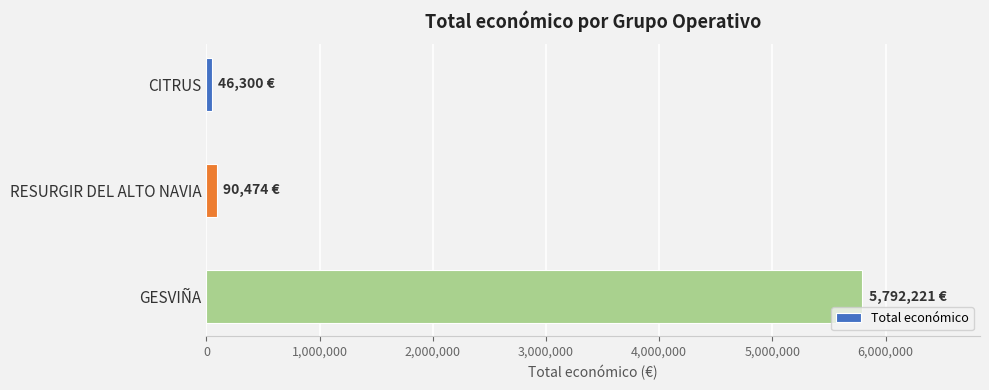

Reading top to bottom, transcribe all the data shown in this chart.

46300	90474	5792221